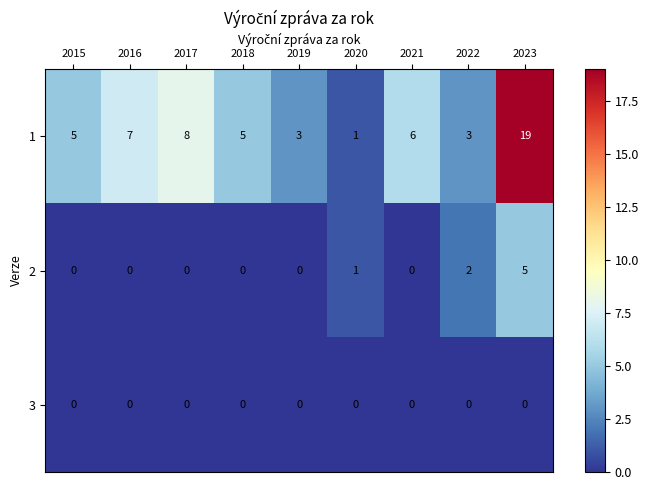

How many data points in 2 are above 0?

3